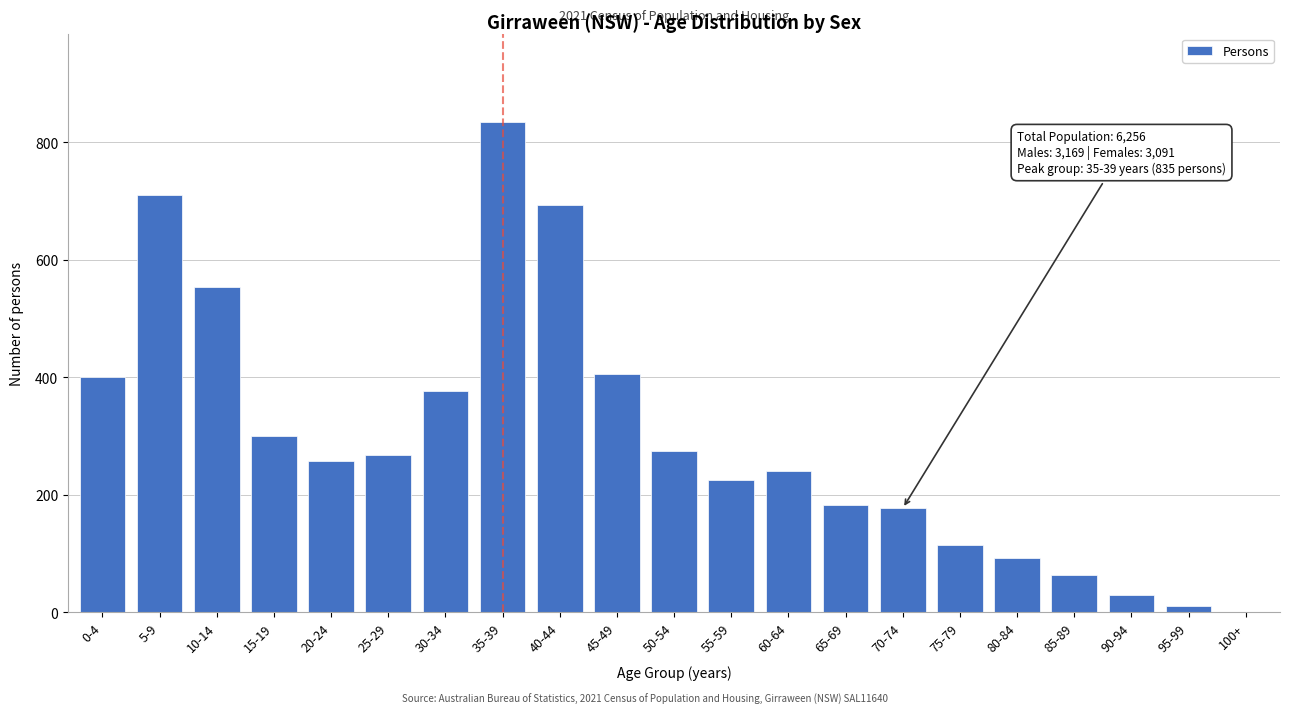

Reading right to left, transcribe all the data shown in this chart.

100+=0	95-99=10	90-94=29	85-89=64	80-84=93	75-79=115	70-74=177	65-69=183	60-64=241	55-59=226	50-54=275	45-49=406	40-44=694	35-39=835	30-34=377	25-29=267	20-24=257	15-19=300	10-14=554	5-9=711	0-4=401